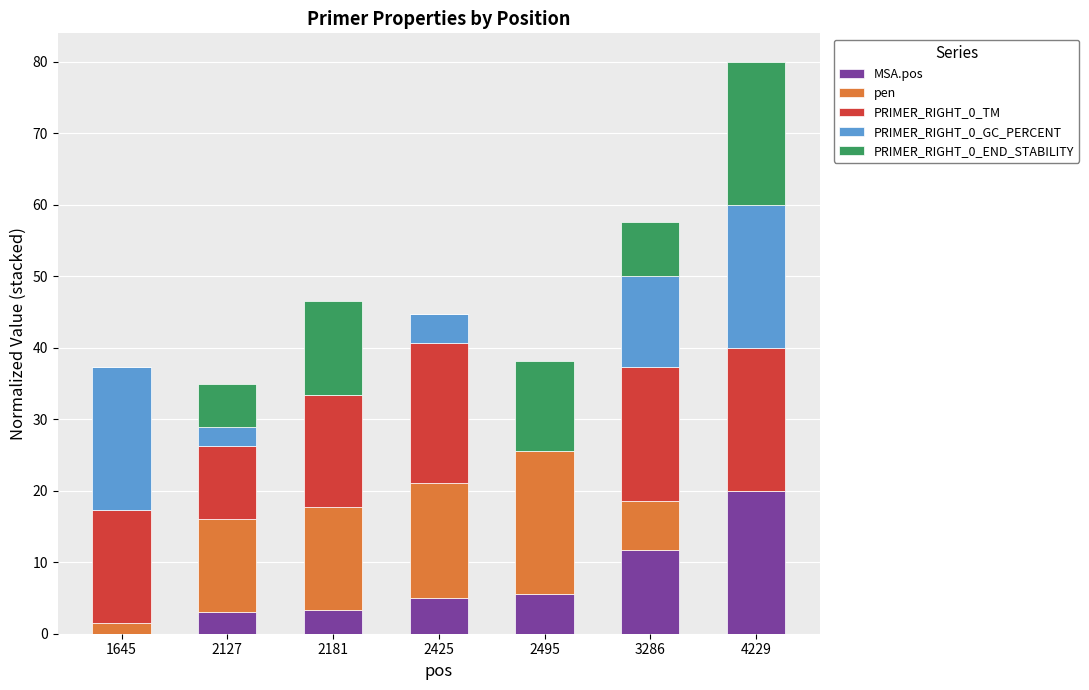

What is the total value across all series at 2127?

35.0